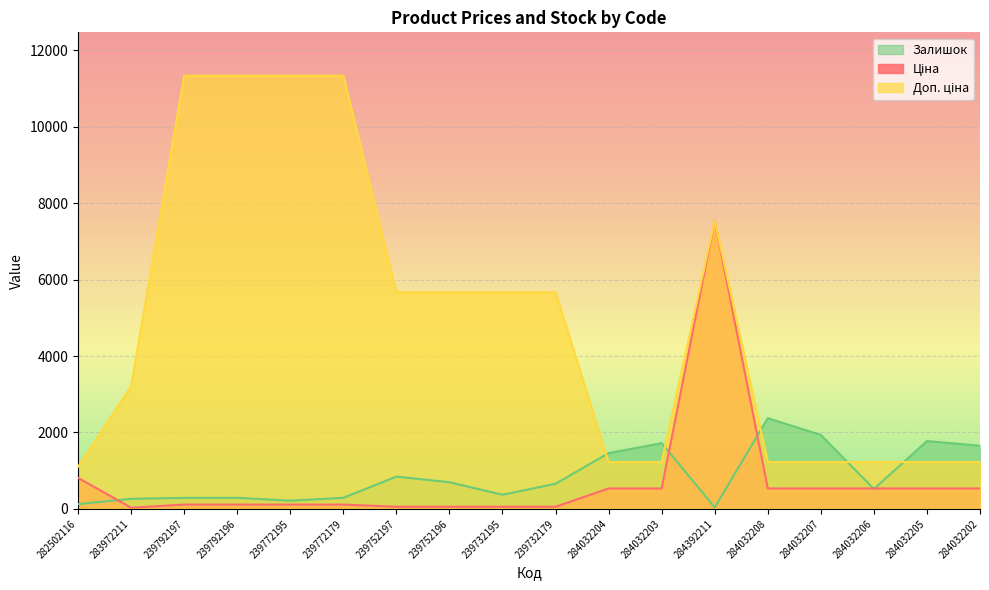

Which series changed the most between 239792197 and 284032202?

Доп. ціна